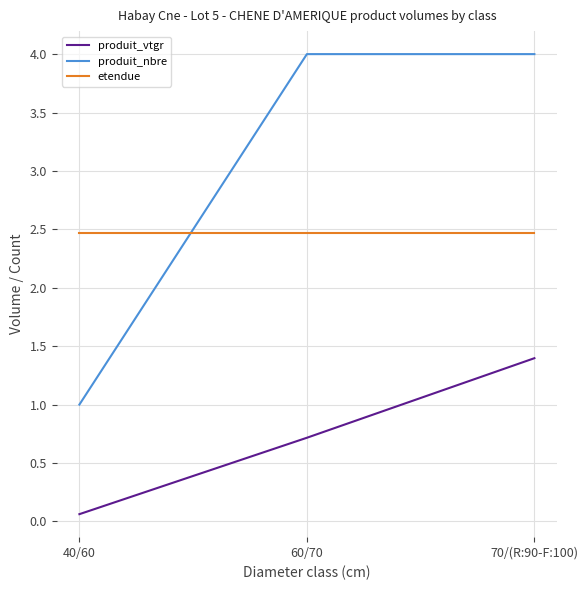

Reading right to left, what are all the values shown in this chart?

produit_vtgr: 70/(R:90-F:100)=1.4	60/70=0.7	40/60=0.1
produit_nbre: 70/(R:90-F:100)=4.0	60/70=4.0	40/60=1.0
etendue: 70/(R:90-F:100)=2.5	60/70=2.5	40/60=2.5